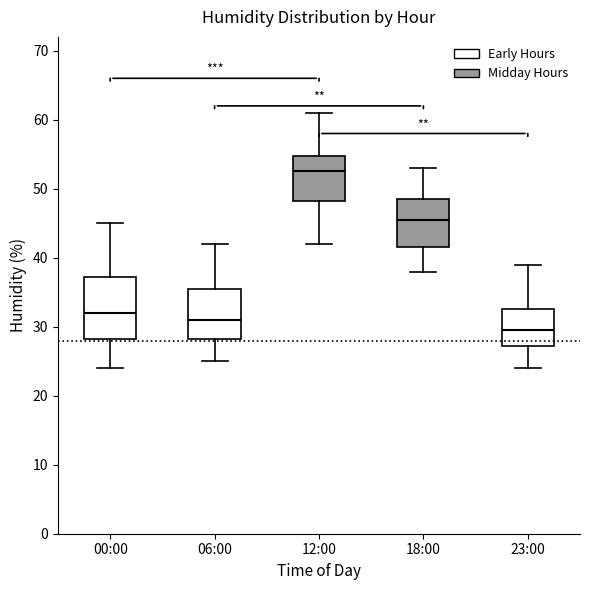

Where does the median line of the box for 06:00 sit on the y-axis? The values are not printed on the chart, so give them approximately, as read against the axis.

31